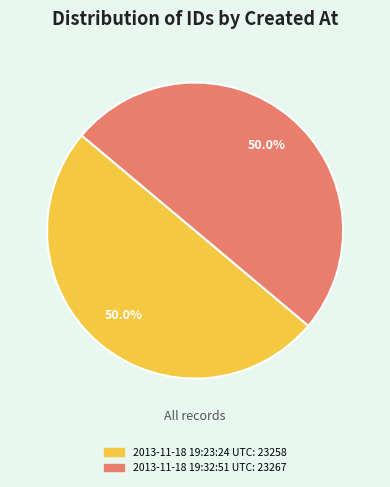

What percentage is NOT represented by 2013-11-18 19:23:24 UTC?

50.0%